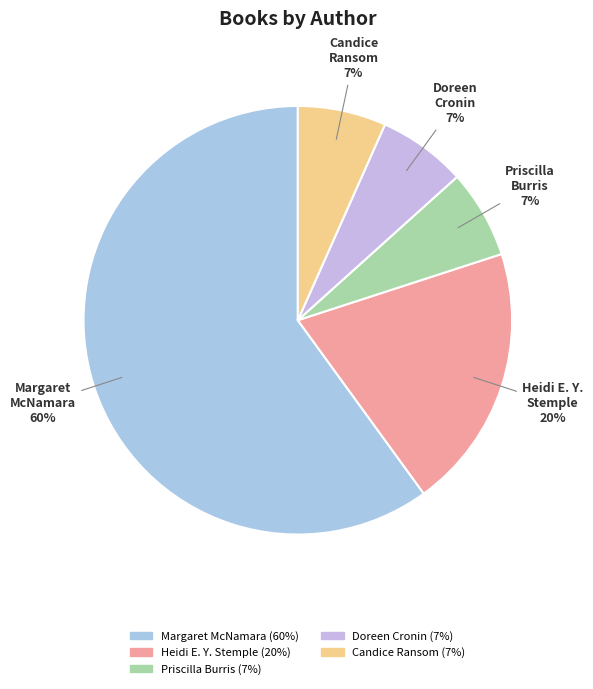

Which slice represents more than half of the pie?

Margaret McNamara (18749671)